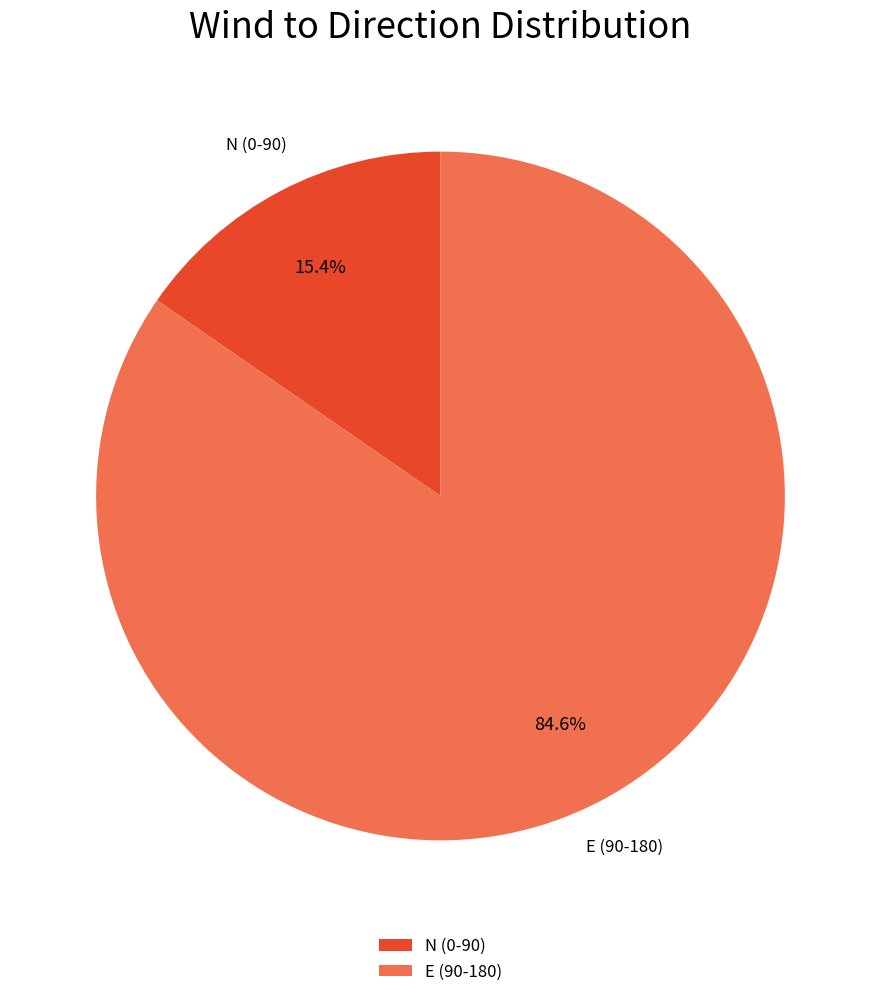

What is the ratio of the value at E (90-180) to the value at N (0-90)?

5.5